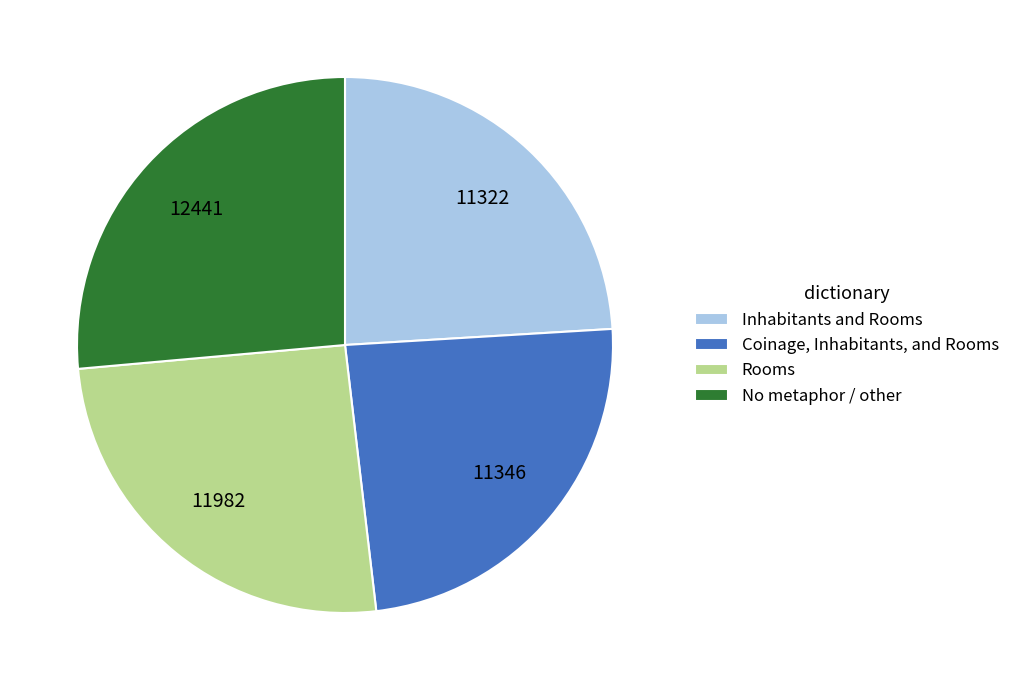

True or false: Inhabitants and Rooms accounts for 24% of the total.

True